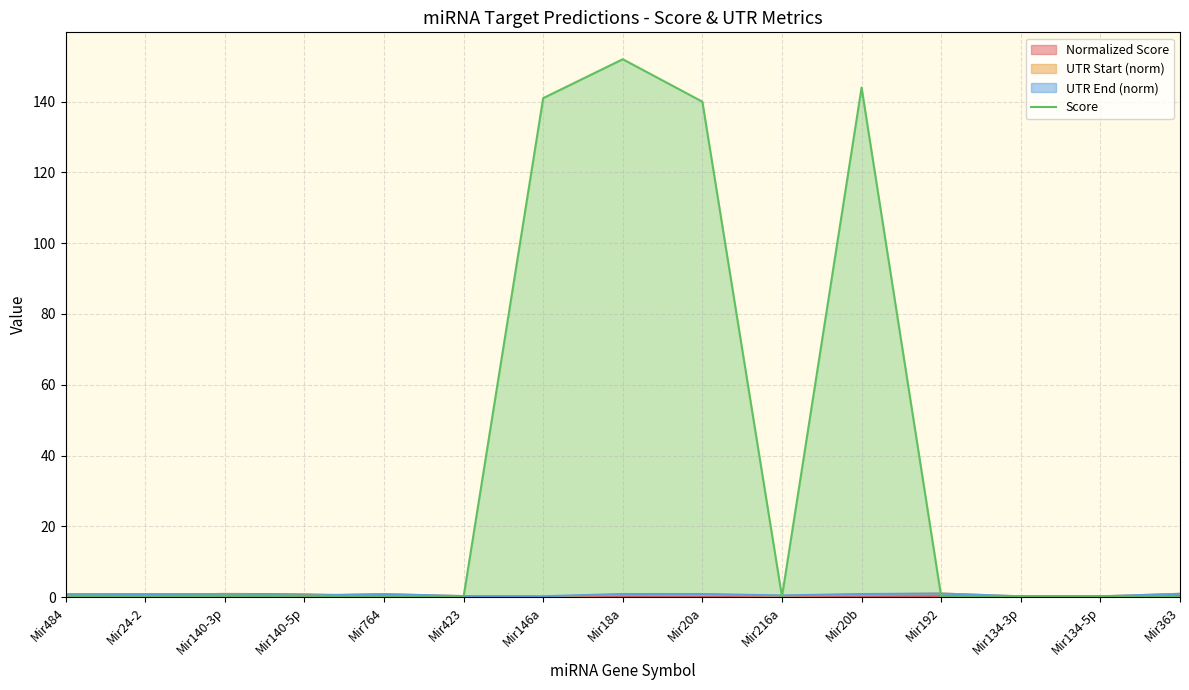

Where is the first local minimum?

Mir24-2